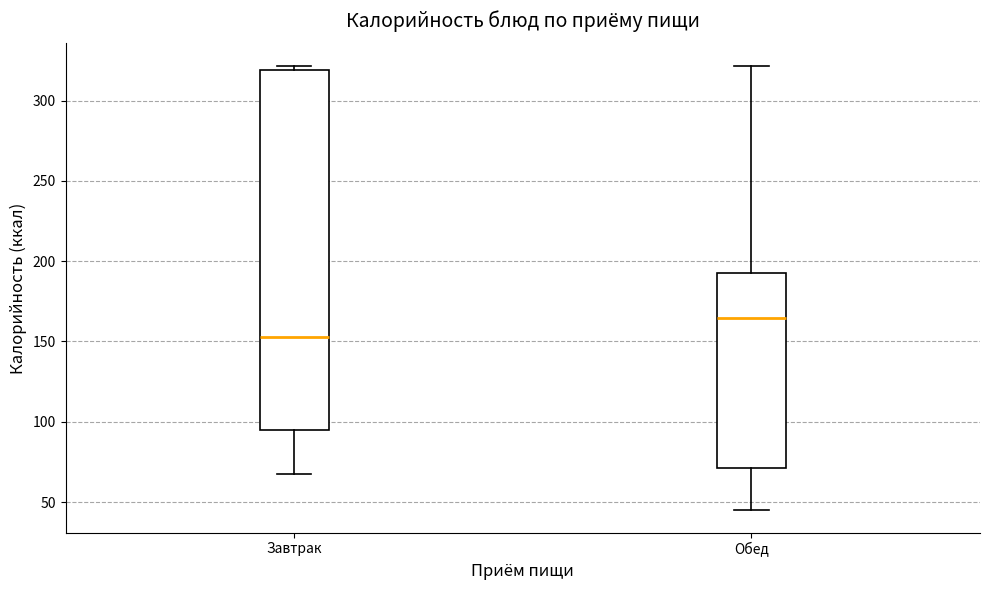

Which box is the tallest, from its lower edge to its upper edge?

Завтрак